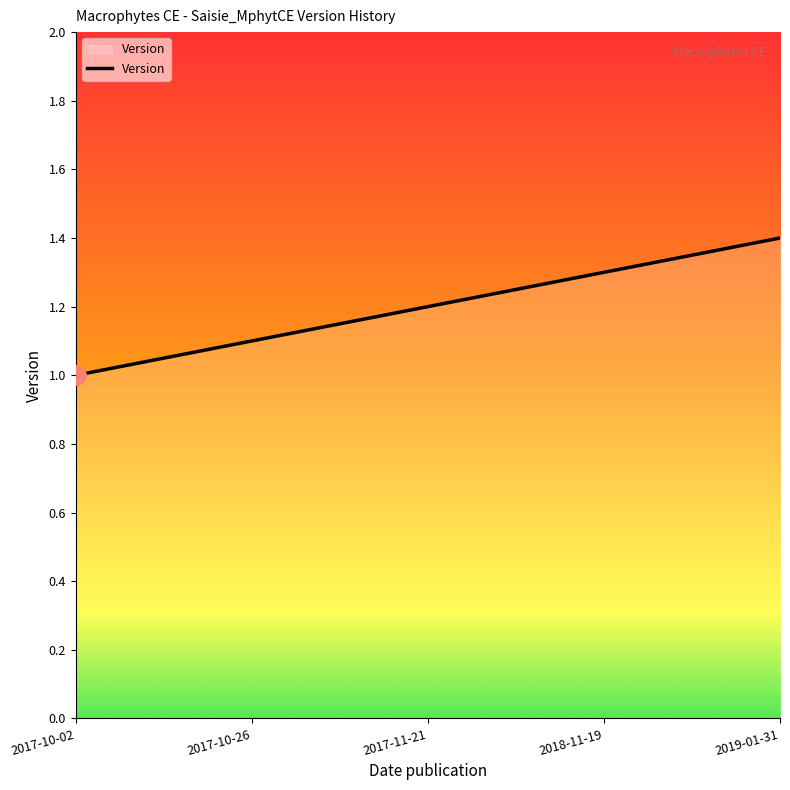

What is the ratio of the value at 2018-11-19 to the value at 2017-10-02?

1.3